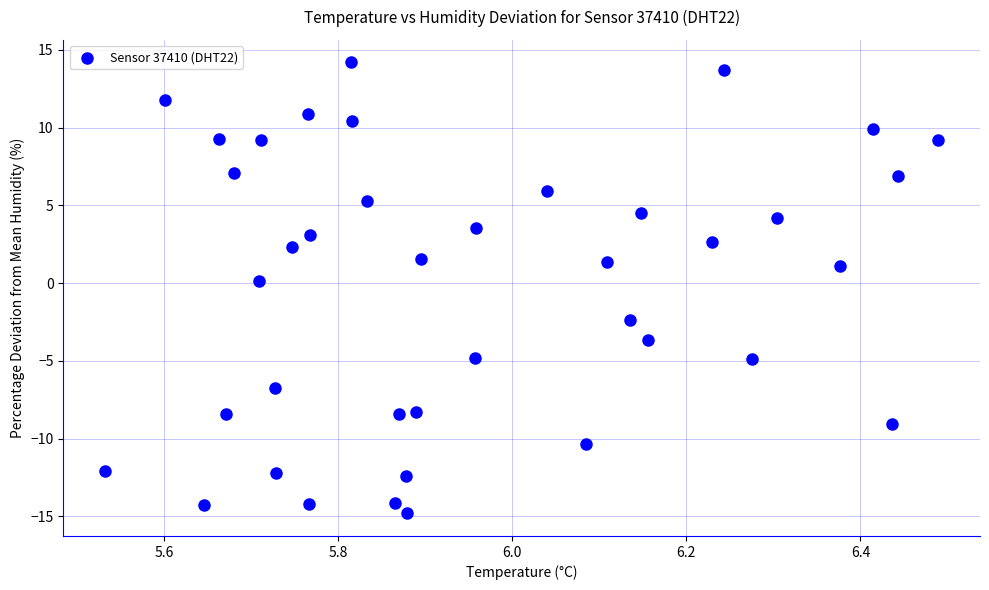

What is the range of Y values (max minus min)?

29.0